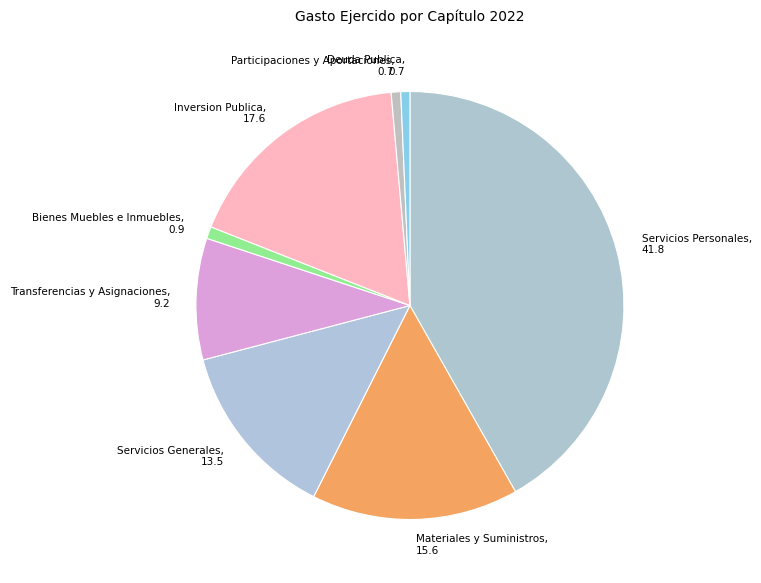

Approximately how many times larger is the value at Servicios Generales compared to Materiales y Suministros?

0.9